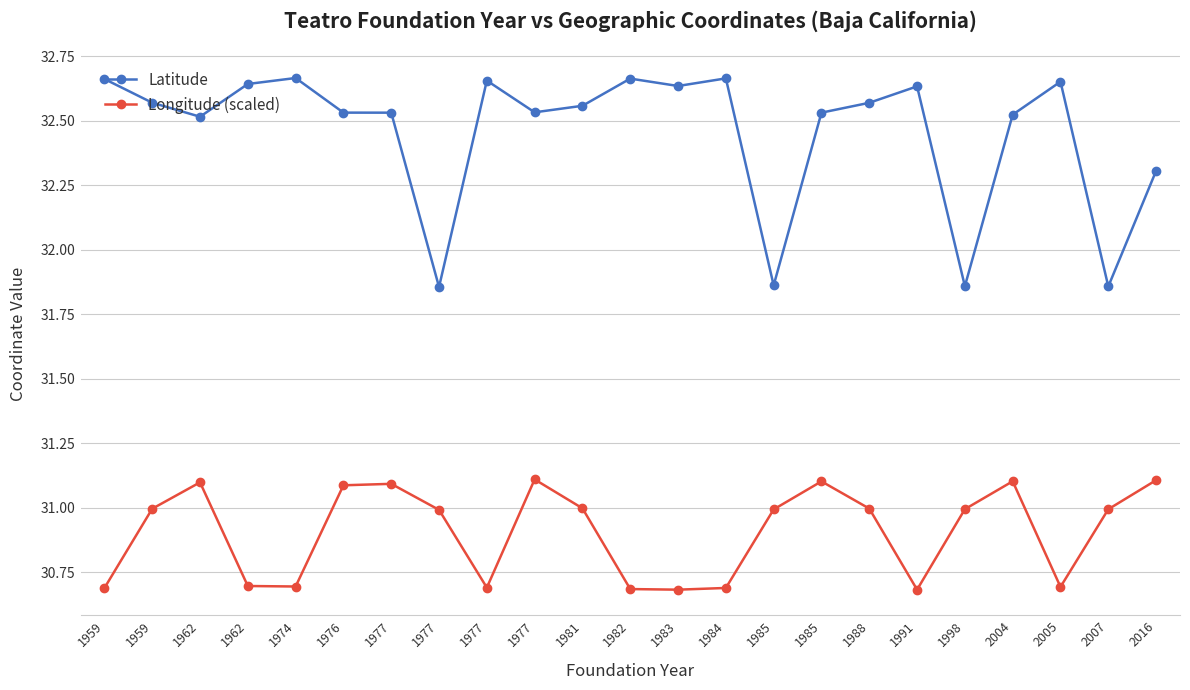

What is the lowest value of the Longitude (scaled) series?

30.7